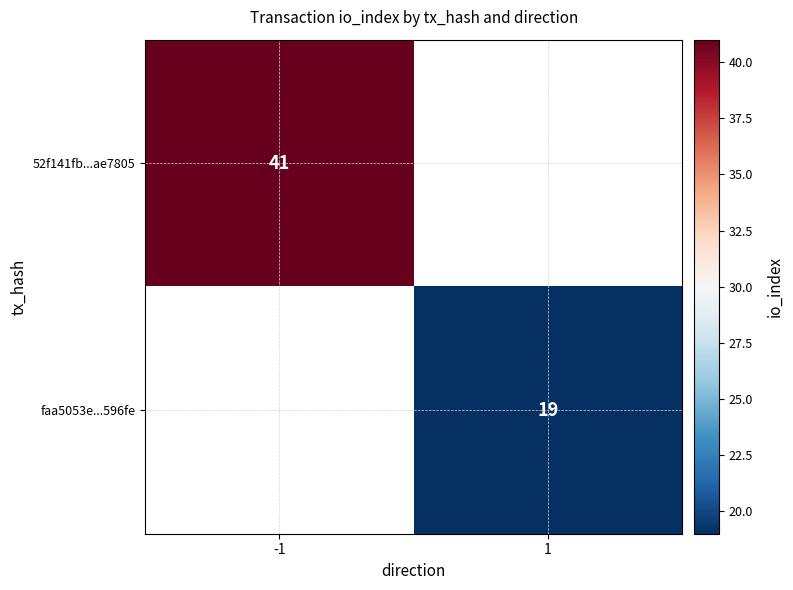

Is the value of faa5053e...596fe at 1 greater than the value of 52f141fb...ae7805 at -1?

No